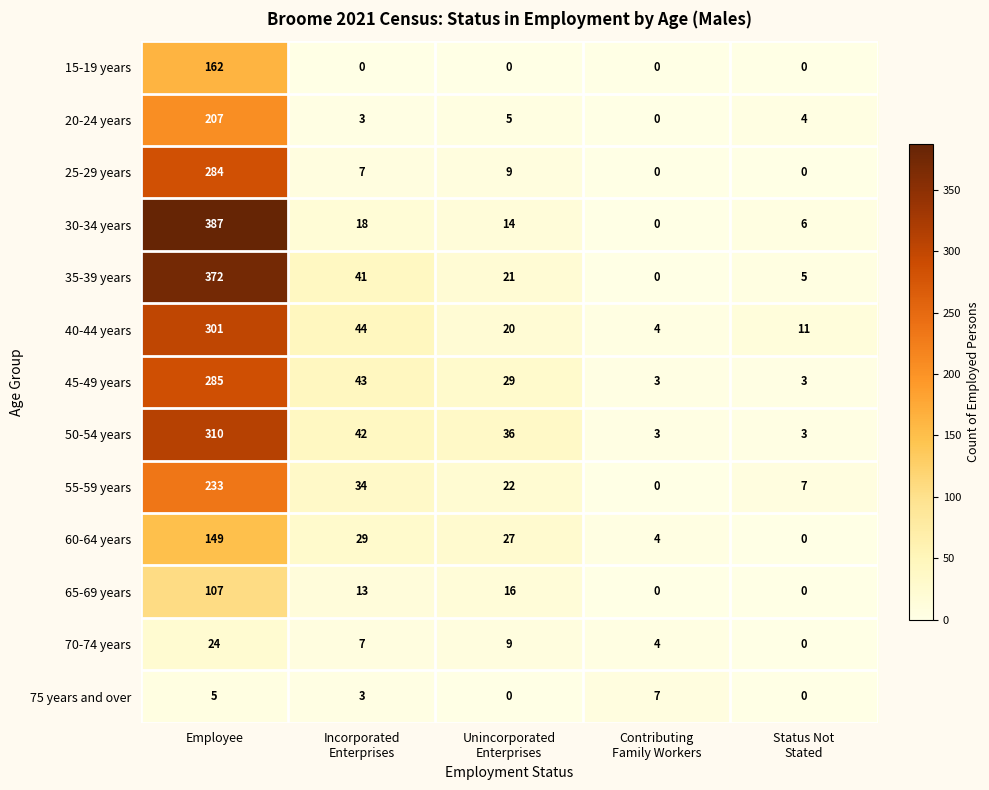

At which category is the sum across all series the highest?

Employee